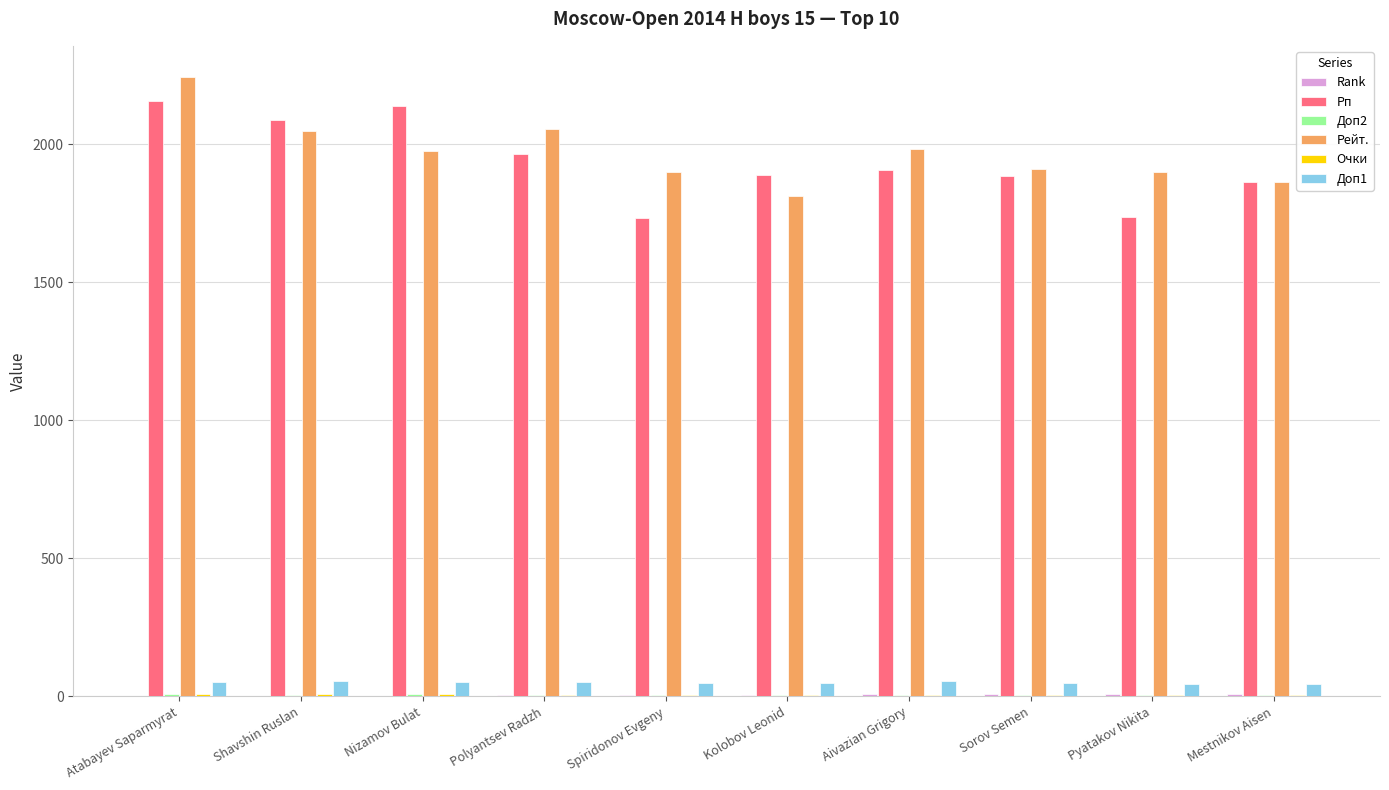

How many distinct data groups are displayed?

6